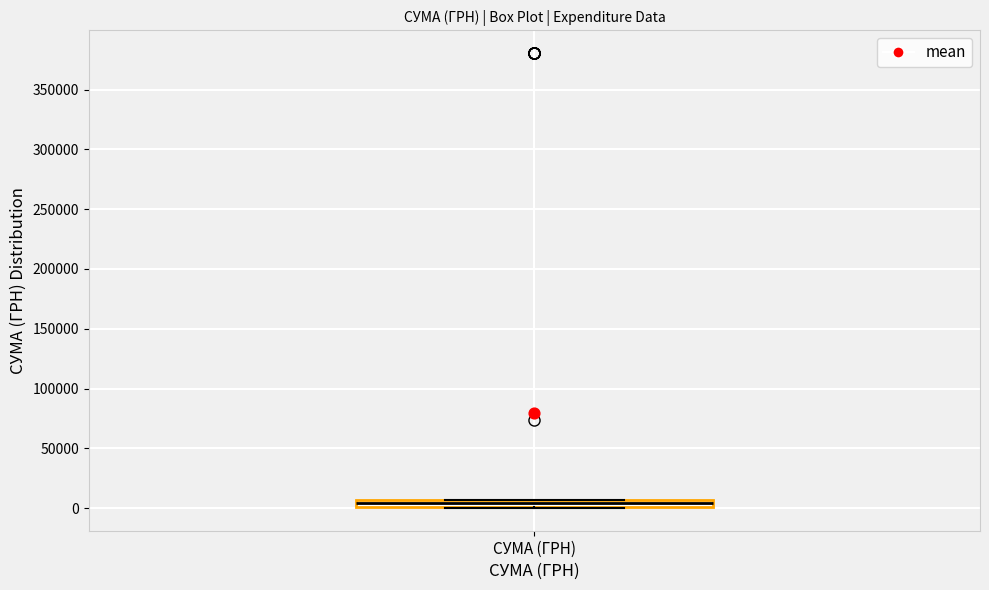

Where is the upper edge of the box for СУМА (ГРН) on the y-axis? The values are not printed on the chart, so give them approximately, as read against the axis.

5000